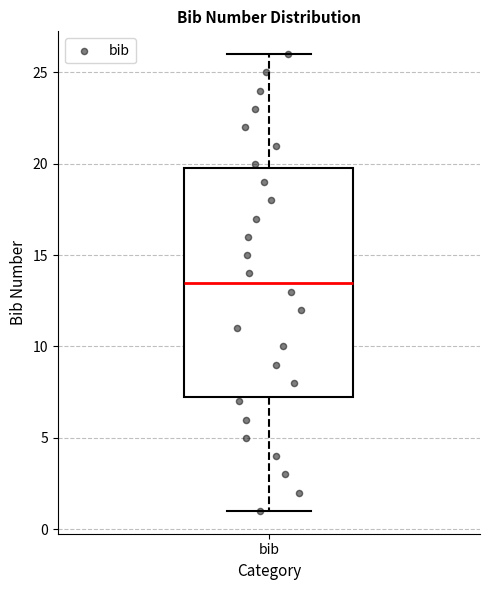

Where does the median line of the box for bib sit on the y-axis? The values are not printed on the chart, so give them approximately, as read against the axis.

13.5